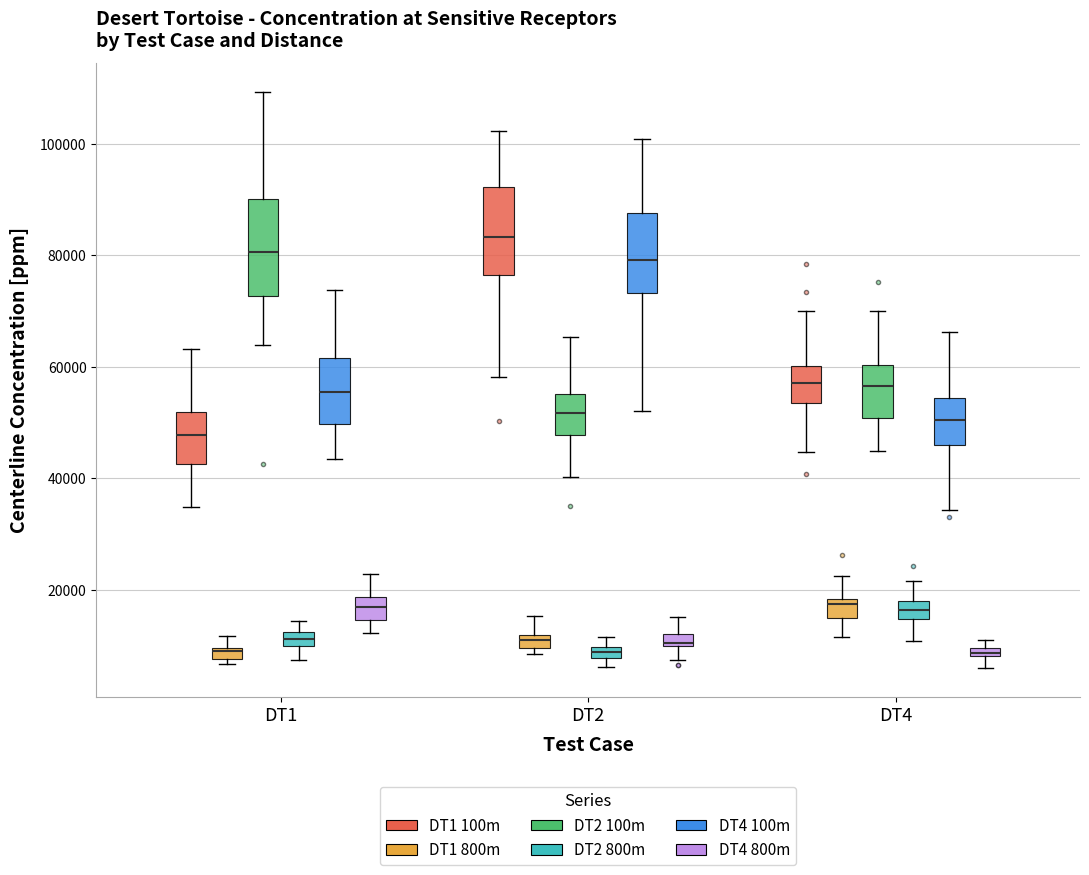

Where is the lower edge of the box for DT2 (DT2 100m) on the y-axis? The values are not printed on the chart, so give them approximately, as read against the axis.

48000